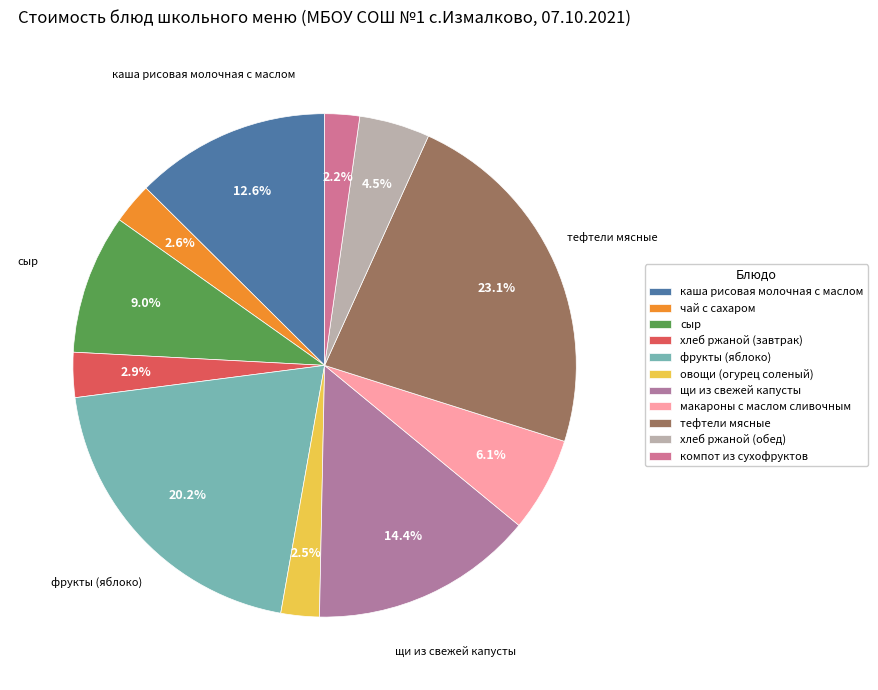

Approximately how many times larger is the value at хлеб ржаной (обед) compared to сыр?

0.5